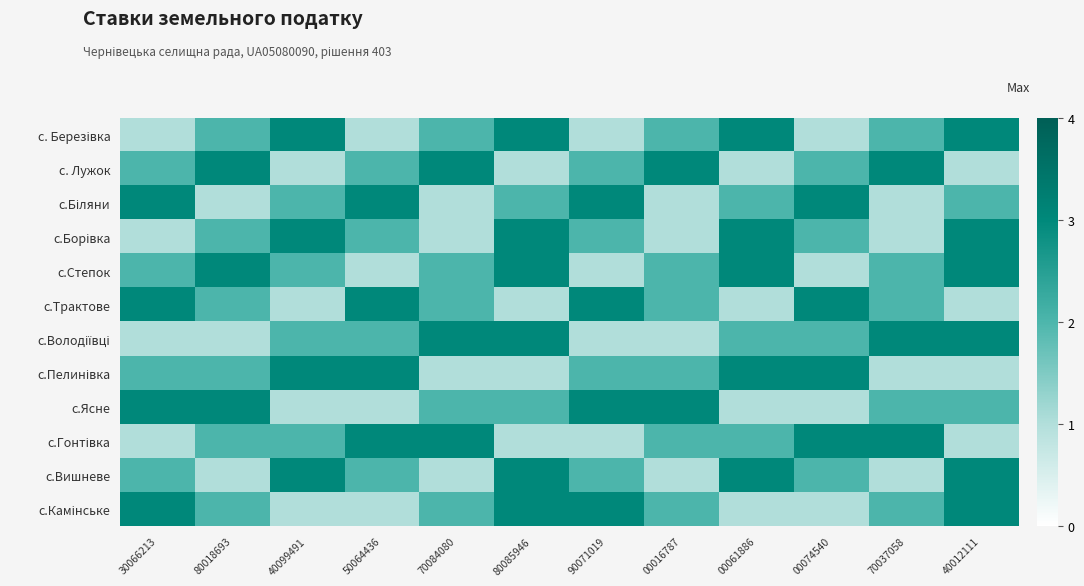

Which label corresponds to the largest value in the chart?

40099491